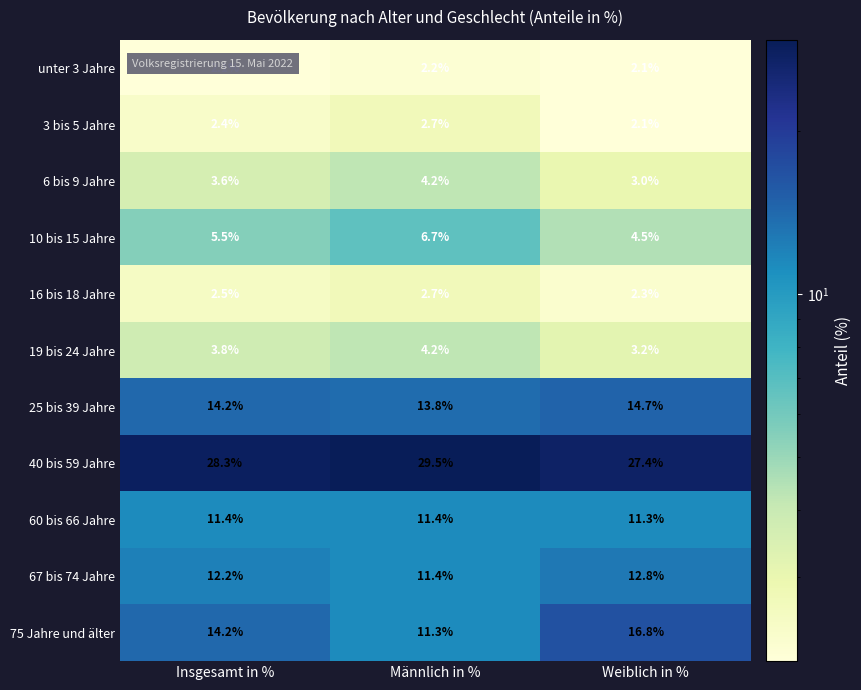

What is the greatest value displayed?

29.5